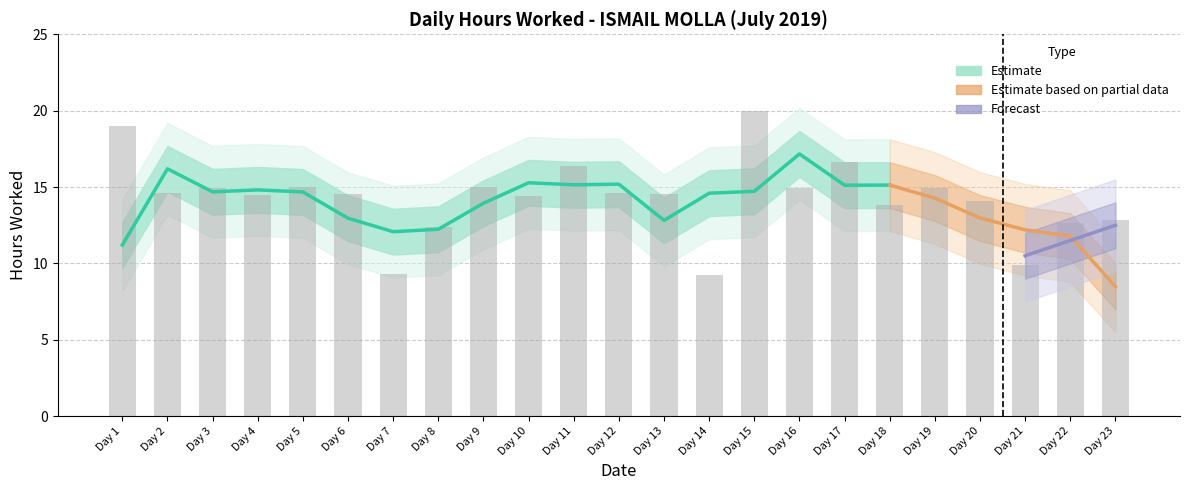

At which label is the value closest to 14?

Day 20